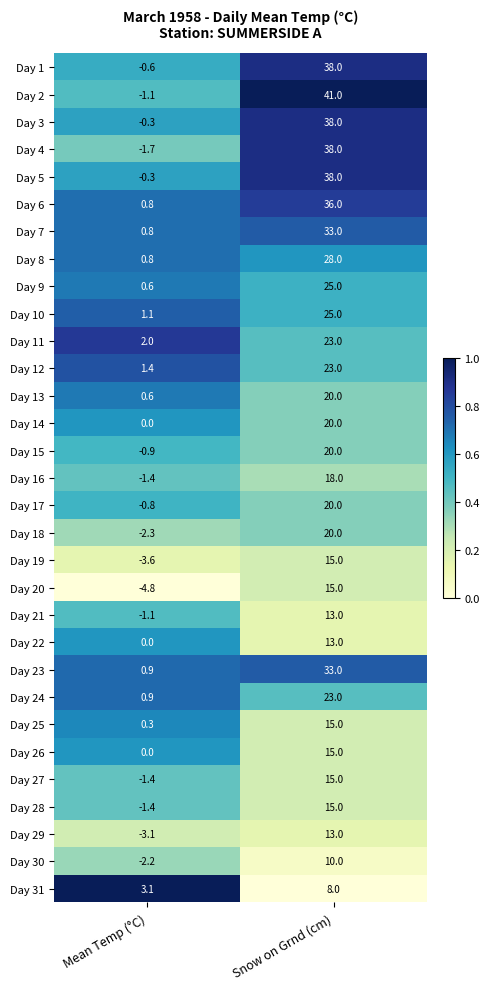

True or false: Day 12 has a value of 7.9 at Snow on Grnd (cm).

False